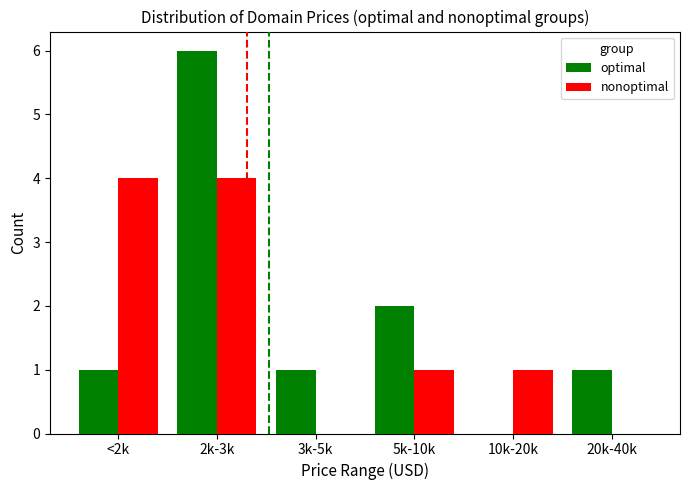

Which series changed the most between <2k and 3k-5k?

nonoptimal